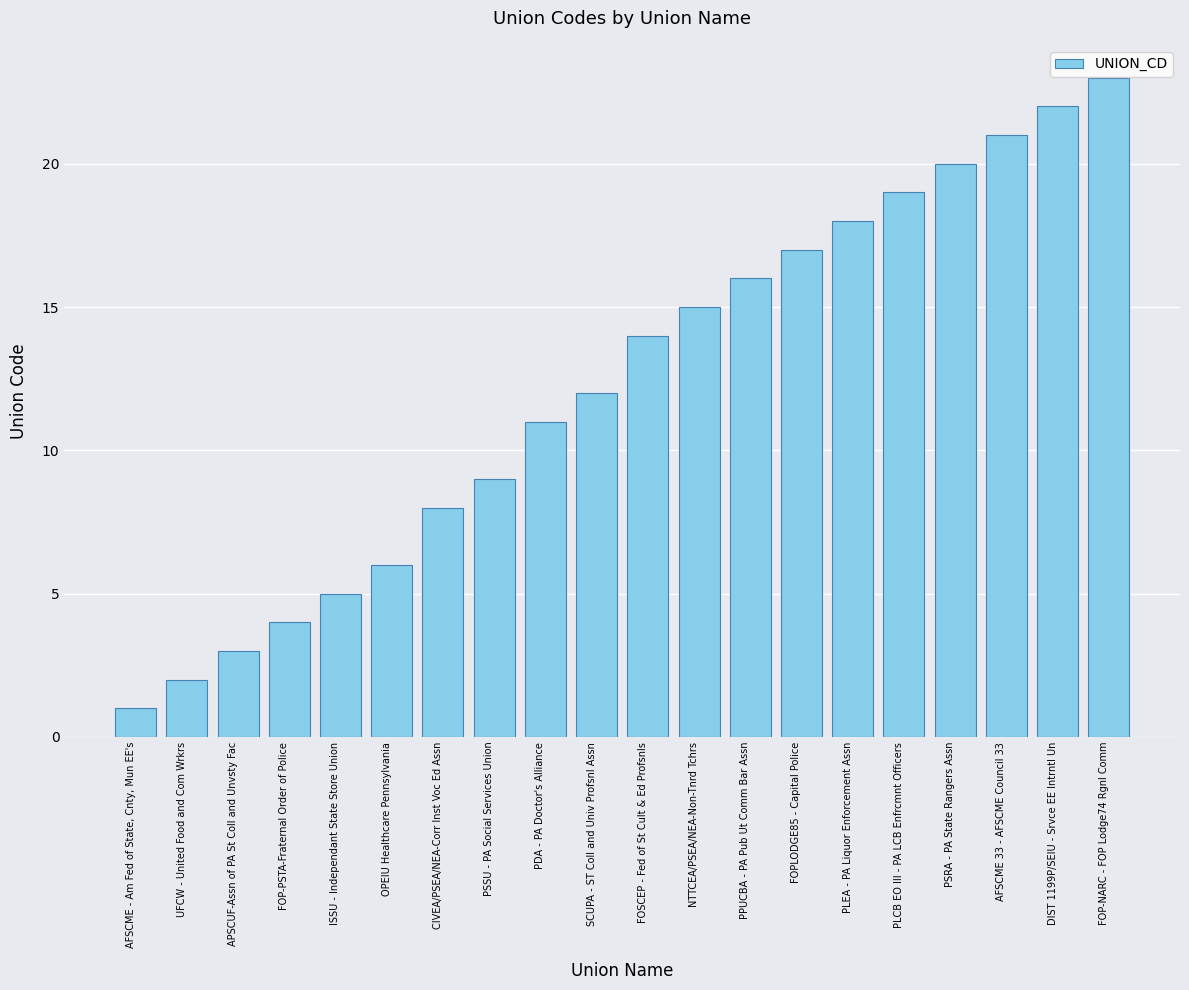

Are the bars grouped side by side (vs. stacked)?

No